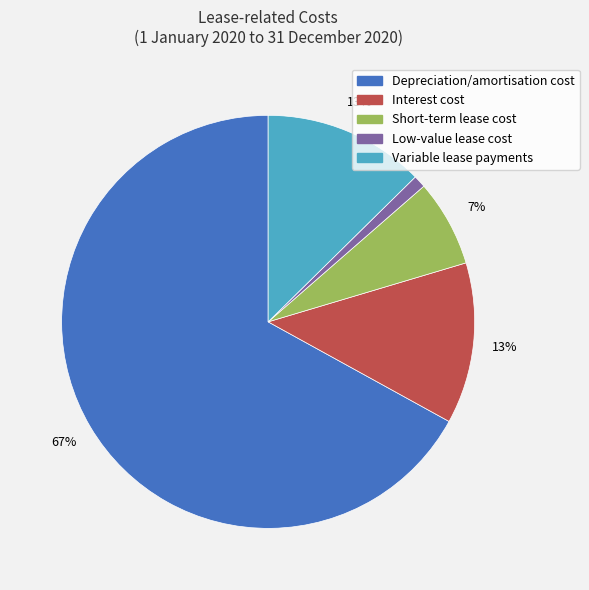

What percentage is the Variable lease payments slice, to the nearest percent?

13%